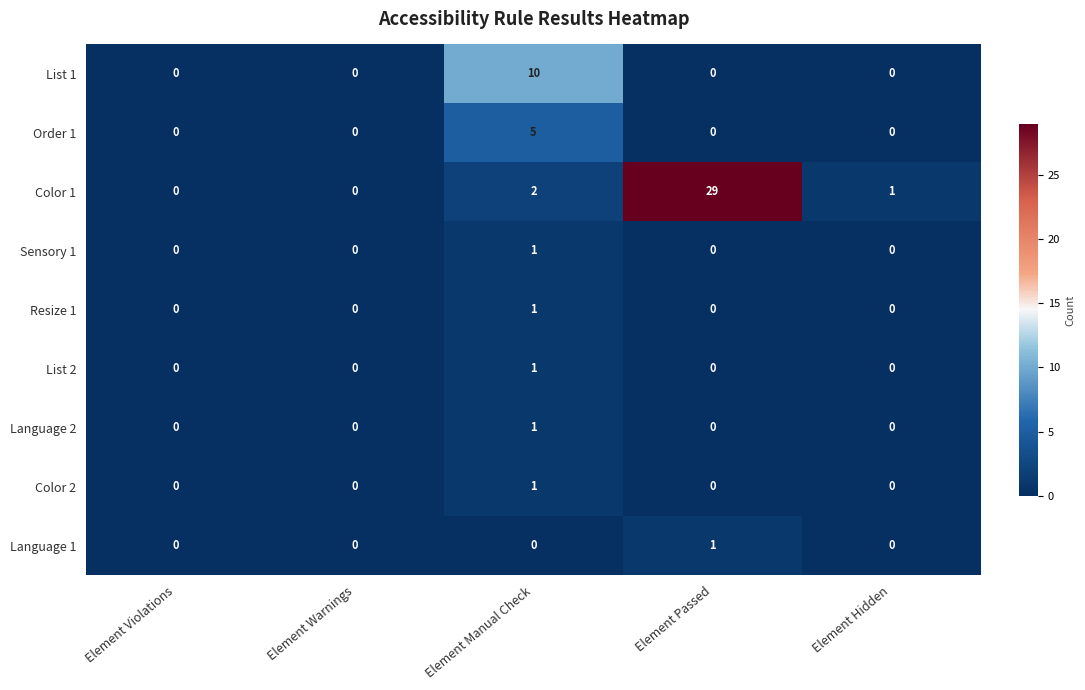

Where does the Color 1 series first go above 1?

Element Manual Check